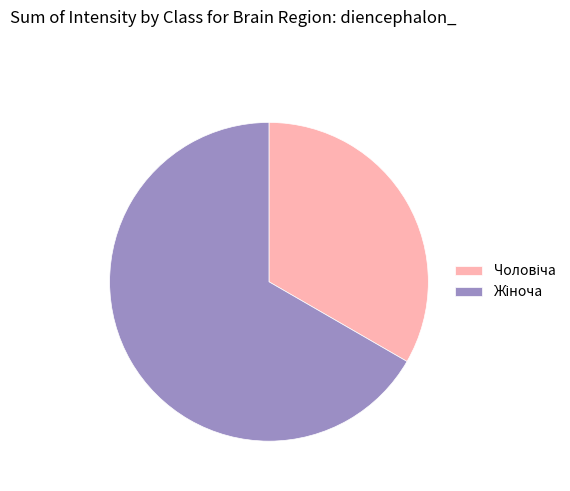

How many slices are in this pie chart?

2